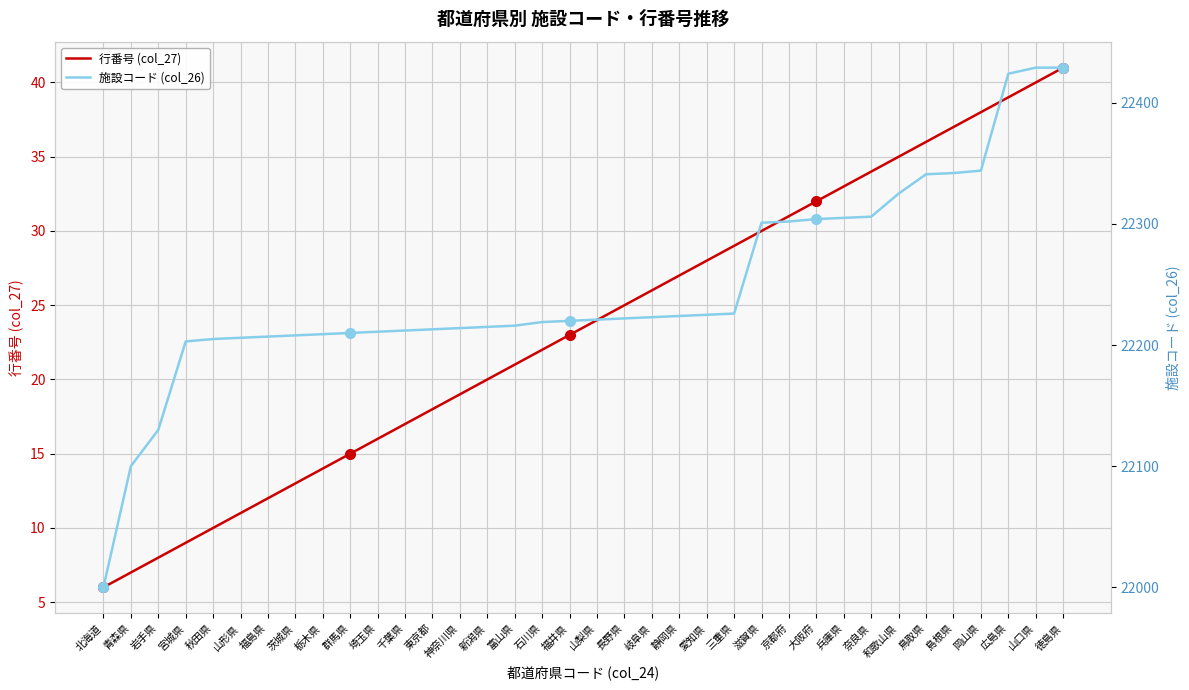

Rank the series by their average value, from highest to lowest.

施設コード (col_26), 行番号 (col_27)